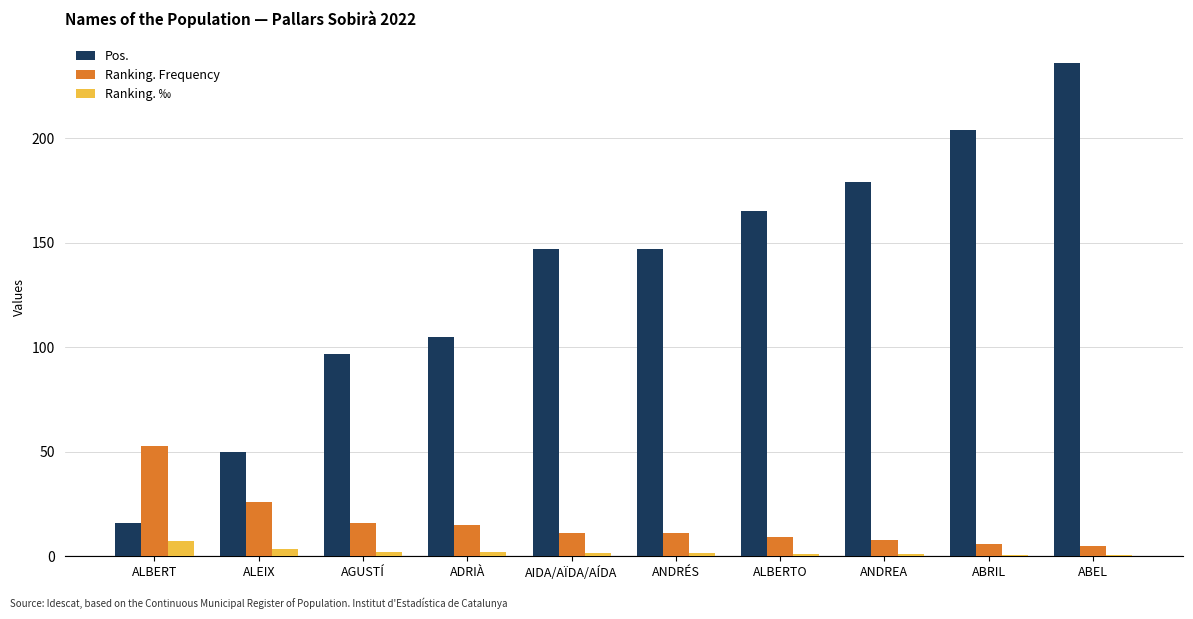

What is the average value of the Pos. series?

134.6